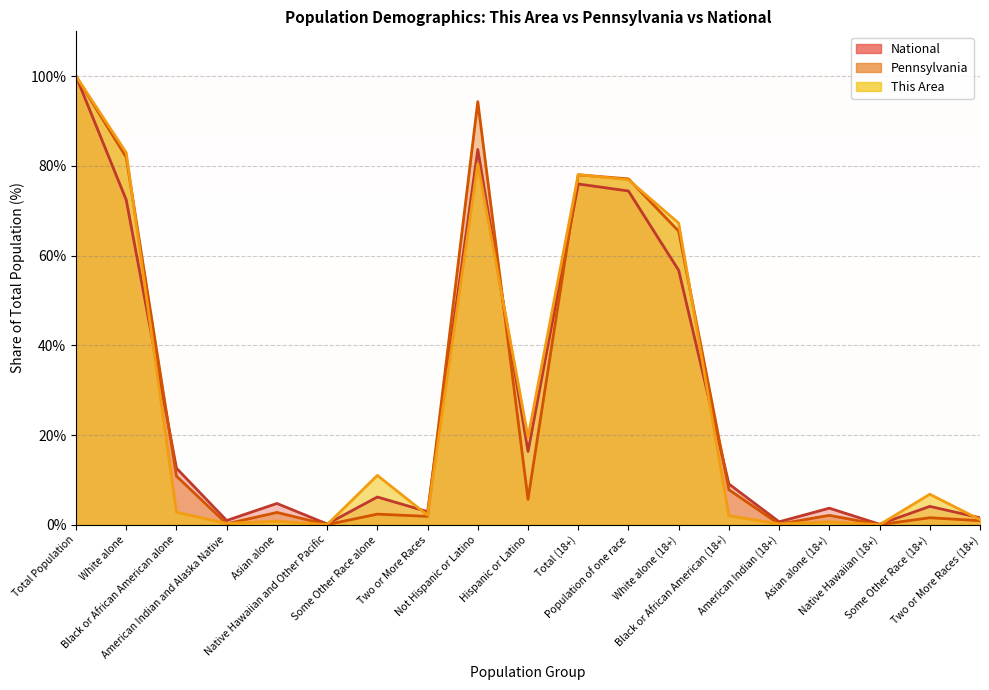

Rank the categories by This Area value from lowest to highest.

Native Hawaiian (18+), Native Hawaiian and Other Pacific, American Indian (18+), American Indian and Alaska Native, Asian alone (18+), Asian alone, Two or More Races (18+), Black or African American (18+), Two or More Races, Black or African American alone, Some Other Race (18+), Some Other Race alone, Hispanic or Latino, White alone (18+), Population of one race, Total (18+), Not Hispanic or Latino, White alone, Total Population